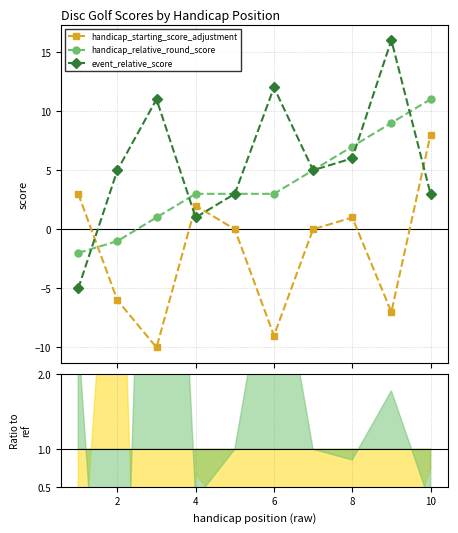

How many handicap_relative_round_score values are between 1 and 7?

6